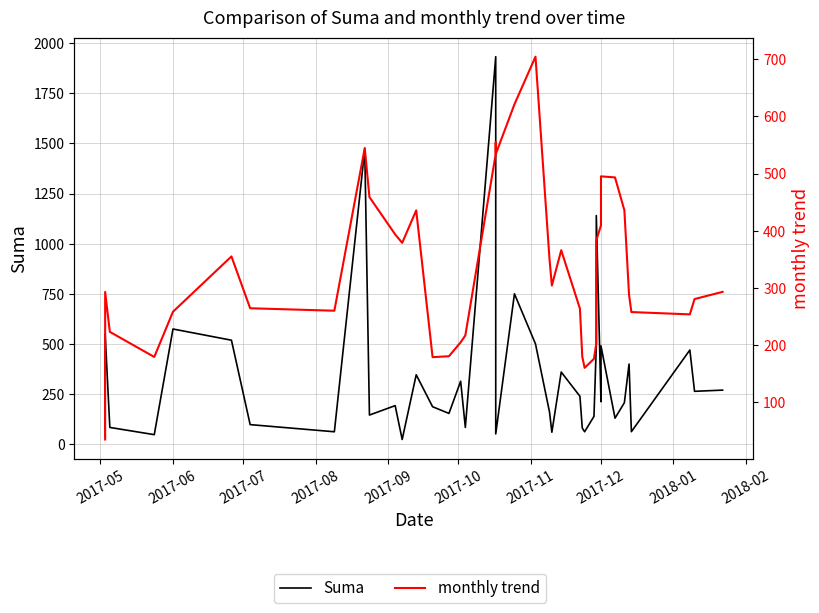

Does the chart have visible grid lines?

Yes